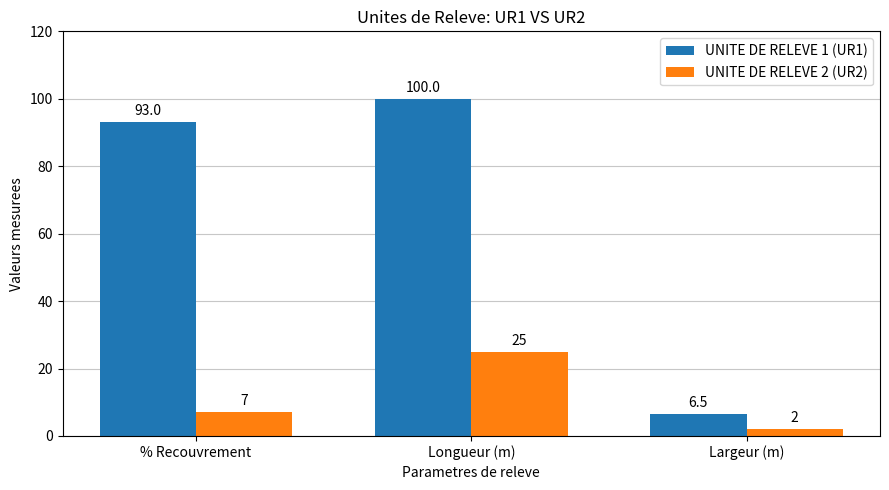

The value of UNITE DE RELEVE 1 (UR1) at Largeur (m) is 6.5. True or false?

True